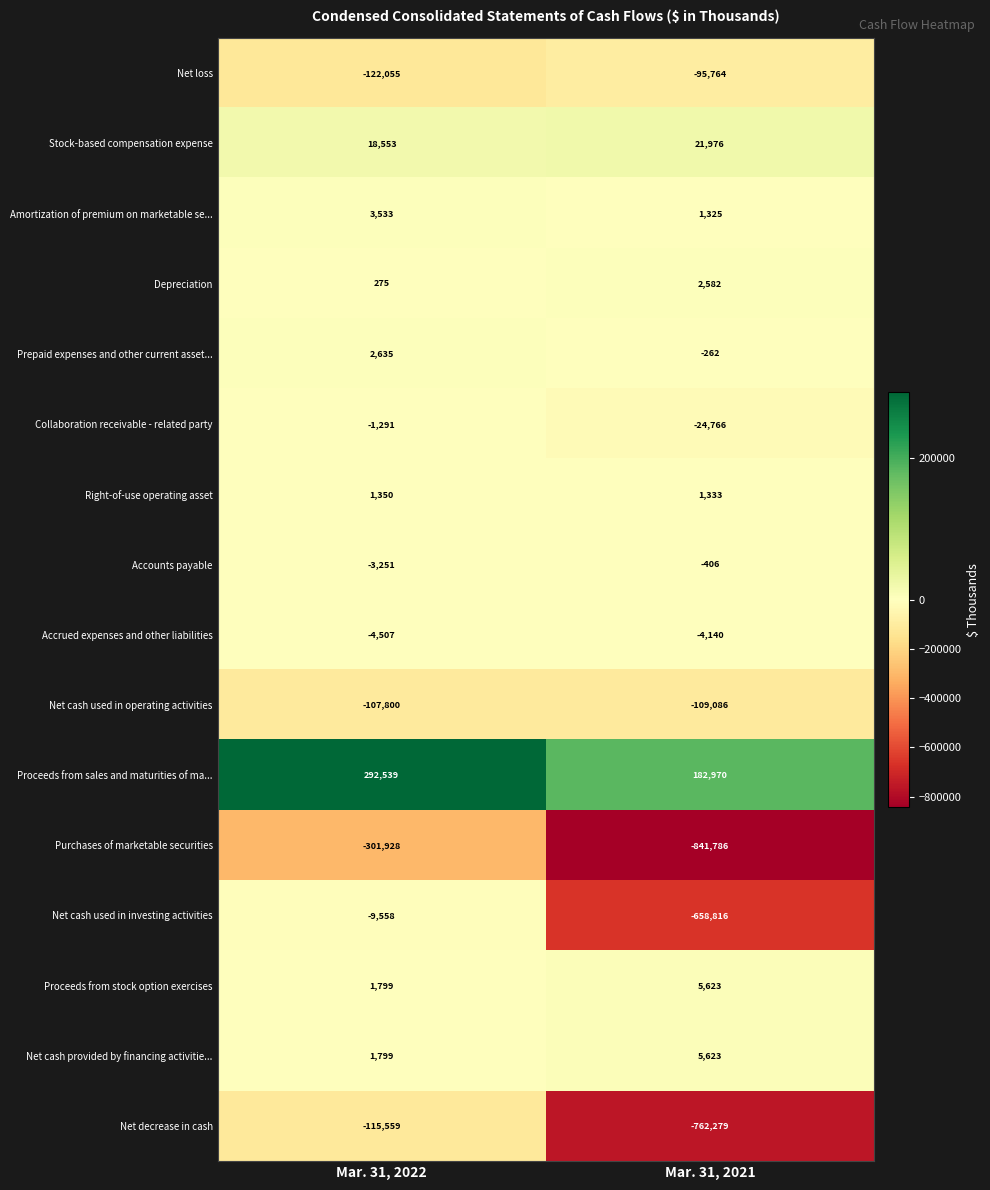

What is the smallest value displayed?

-841786